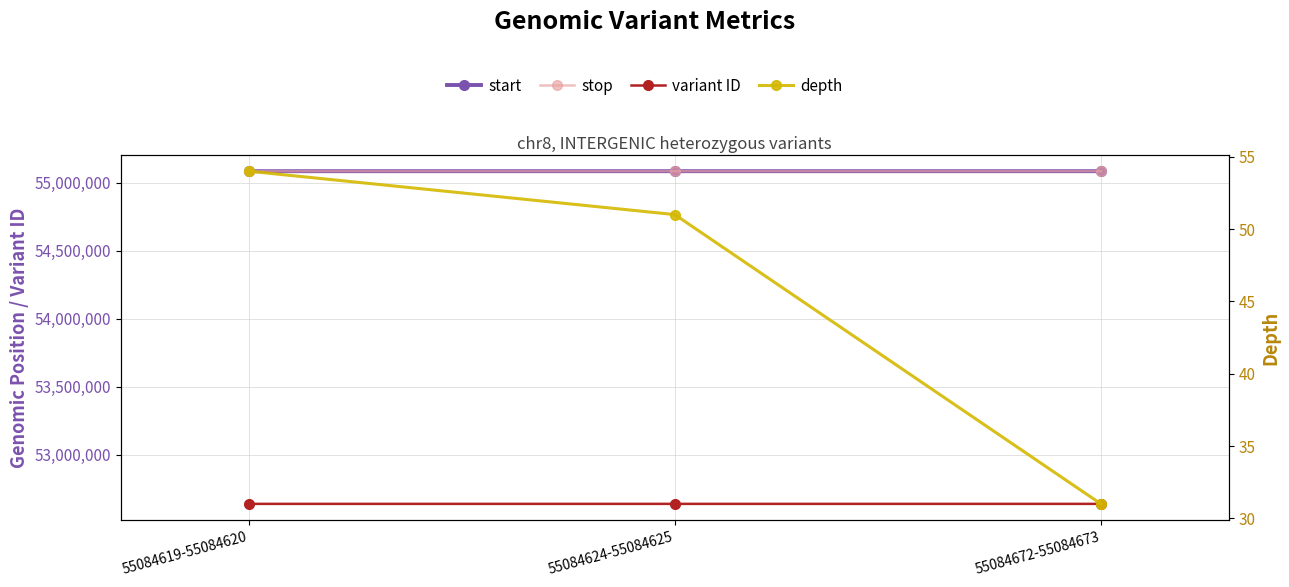

Reading right to left, extract all data points from this chart.

start: 55084672-55084673=55084672	55084624-55084625=55084624	55084619-55084620=55084619
stop: 55084672-55084673=55084673	55084624-55084625=55084625	55084619-55084620=55084620
variant ID: 55084672-55084673=52640598	55084624-55084625=52640594	55084619-55084620=52640592
depth: 55084672-55084673=31	55084624-55084625=51	55084619-55084620=54